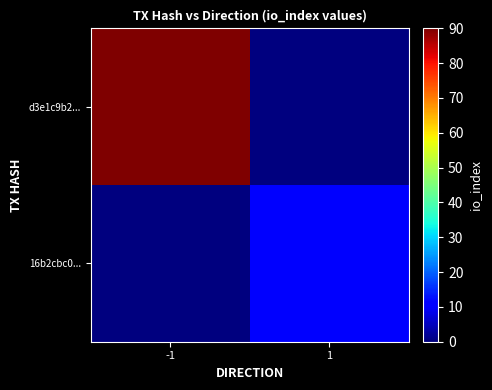

Rank the series by their maximum value, from lowest to highest.

16b2cbc0..., d3e1c9b2...